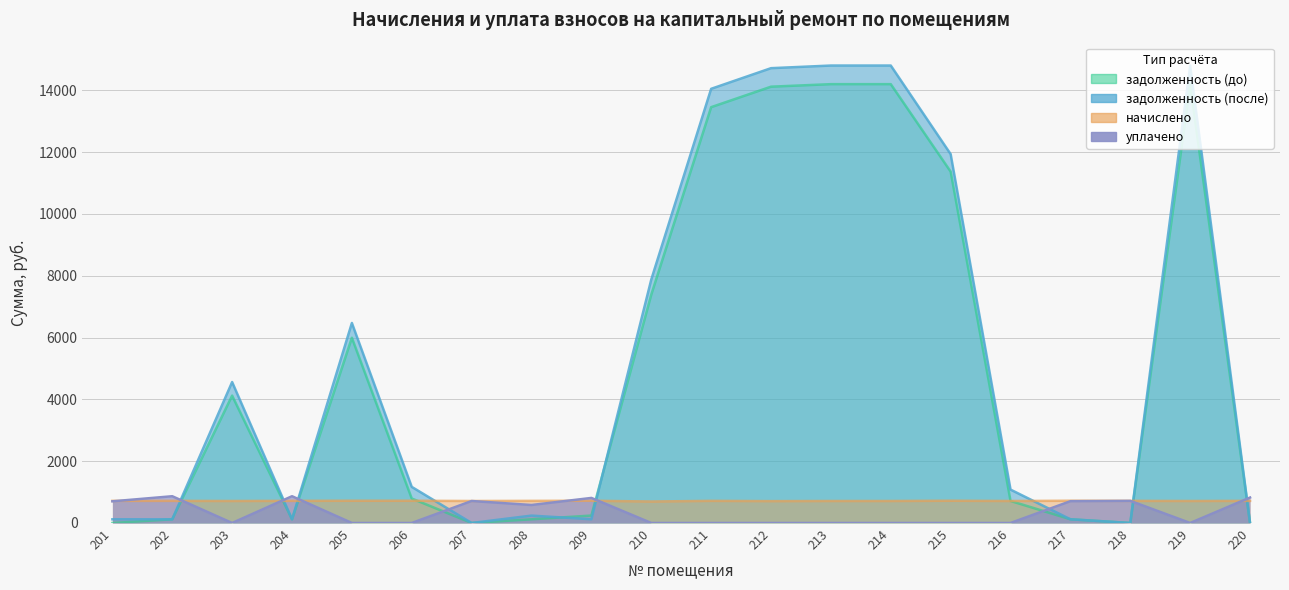

Reading left to right, list all the values displayed in this chart.

задолженность (до): 201=0.0	202=119.2	203=4121.2	204=119.2	205=5993.3	206=791.6	207=0.0	208=119.4	209=240.7	210=7387.2	211=13453.2	212=14116.0	213=14197.6	214=14197.6	215=11367.5	216=712.6	217=119.9	218=0.0	219=14197.6	220=0.0
задолженность (после): 201=119.2	202=119.2	203=4560.1	204=119.2	205=6471.7	206=1167.7	207=0.0	208=238.6	209=120.1	210=7876.9	211=14046.8	212=14714.8	213=14799.9	214=14799.9	215=11933.0	216=1079.5	217=119.9	218=0.0	219=14799.9	220=3.2
начислено: 201=715.2	202=715.2	203=711.1	204=715.2	205=719.3	206=719.3	207=711.1	208=715.2	209=719.3	210=694.5	211=715.2	212=706.9	213=711.1	214=711.1	215=719.3	216=711.1	217=719.3	218=715.2	219=711.1	220=715.2
уплачено: 201=701.0	202=865.5	203=0.0	204=866.0	205=0.0	206=0.0	207=711.1	208=581.8	209=810.7	210=0.0	211=0.0	212=0.0	213=0.0	214=0.0	215=0.0	216=0.0	217=705.1	218=715.2	219=0.0	220=823.4